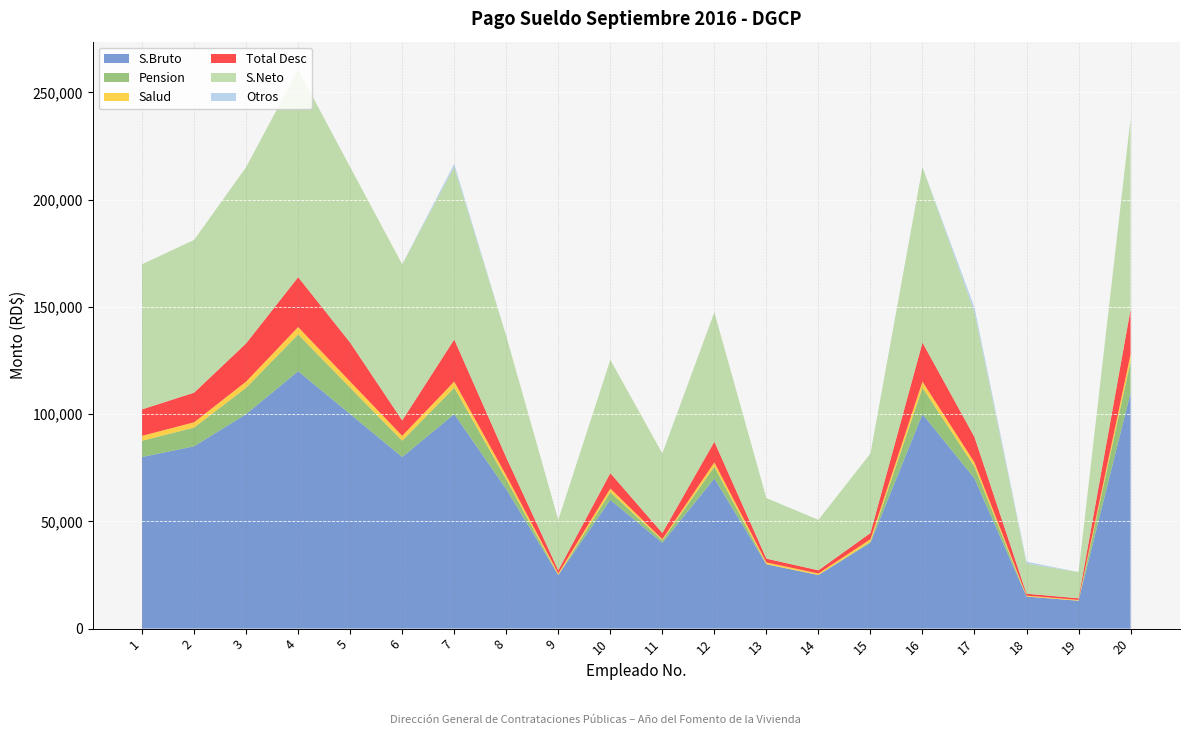

Reading left to right, what are all the values shown in this chart?

S.Bruto: 1=80000.0	2=85000.0	3=100000.0	4=120000.0	5=100000.0	6=80000.0	7=100000.0	8=65000.0	9=25000.0	10=60000.0	11=40000.0	12=70000.0	13=30000.0	14=25000.0	15=40000.0	16=100000.0	17=70000.0	18=14960.0	19=13000.0	20=110000.0
Pension: 1=7591.2	2=8767.3	3=12306.7	4=17163.2	5=12306.7	6=7591.2	7=12306.7	8=4557.7	9=0.0	10=3616.8	11=1148.0	12=5498.6	13=0.0	14=0.0	15=529.4	16=12306.7	17=5498.6	18=0.0	19=0.0	20=14735.0
Salud: 1=2296.0	2=2439.5	3=2870.0	4=3444.0	5=2870.0	6=2296.0	7=2870.0	8=1865.5	9=717.5	10=1722.0	11=529.4	12=2009.0	13=861.0	14=717.5	15=1148.0	16=2870.0	17=2009.0	18=429.4	19=373.1	20=3157.0
Total Desc: 1=12319.2	2=13790.8	3=17804.8	4=23235.3	5=18153.5	6=7162.8	7=19615.1	8=8399.2	9=1477.5	10=7162.8	11=2893.4	12=9635.6	13=1773.0	14=1477.5	15=2893.4	16=18172.7	17=11799.2	18=884.1	19=768.3	20=20887.9
S.Neto: 1=67680.8	2=71209.2	3=82195.2	4=96764.7	5=81846.5	6=72837.2	7=80384.9	8=56600.3	9=23522.5	10=52837.2	11=37106.6	12=60364.4	13=28227.0	14=23522.5	15=37106.6	16=81827.4	17=58200.8	18=14075.9	19=12231.7	20=89112.1
Otros: 1=0.0	2=0.0	3=0.0	4=0.0	5=0.0	6=0.0	7=1442.4	8=0.0	9=0.0	10=0.0	11=0.0	12=0.0	13=0.0	14=0.0	15=0.0	16=0.0	17=2163.7	18=844.1	19=0.0	20=0.0